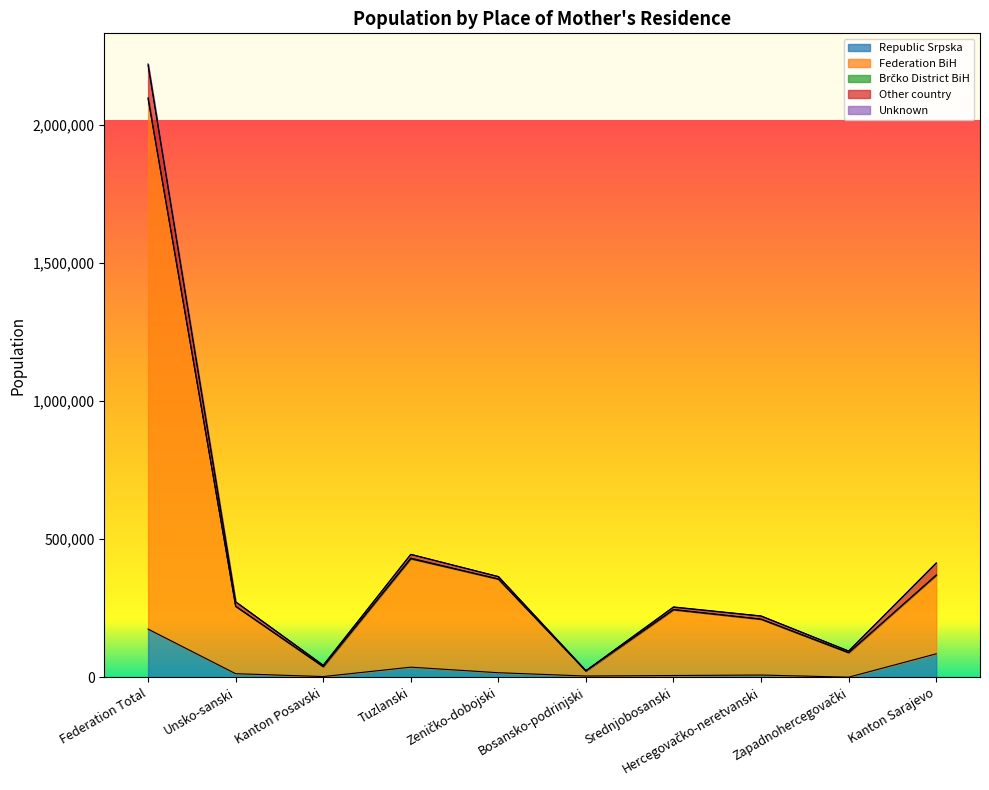

Which series has the largest total across all categories?

Federation BiH